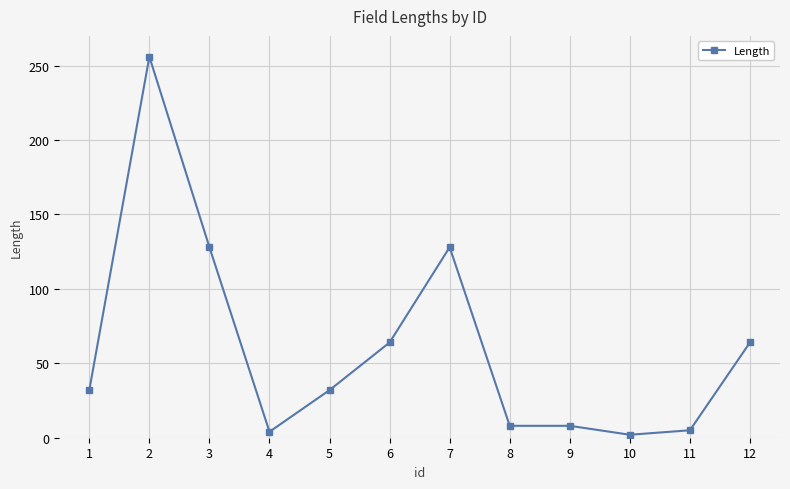

Which has a higher value, 7 or 4?

7